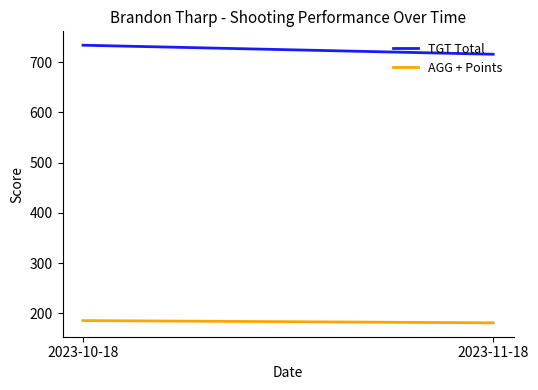

Reading left to right, extract all data points from this chart.

TGT Total: 734.0	716.0
AGG + Points: 185.5	181.0